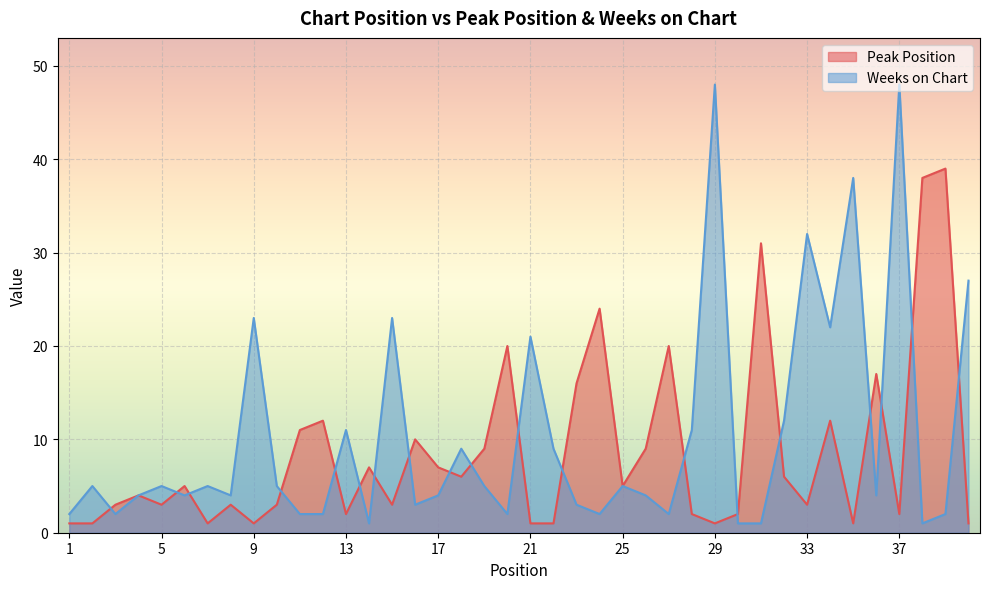

What is the average value of the Peak Position series?

9